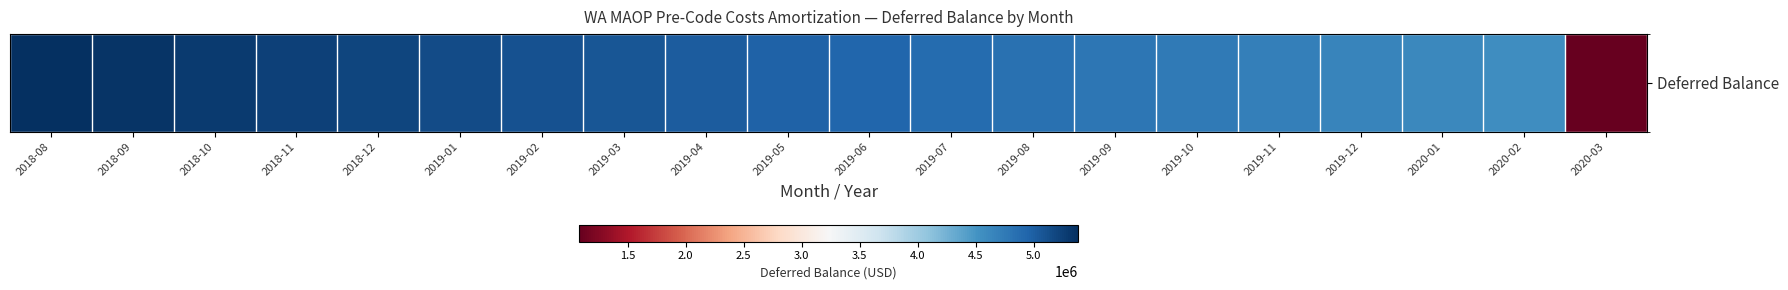

Rank the categories by value from highest to lowest.

2018-08, 2018-09, 2018-10, 2018-11, 2018-12, 2019-01, 2019-02, 2019-03, 2019-04, 2019-05, 2019-06, 2019-07, 2019-08, 2019-09, 2019-10, 2019-11, 2019-12, 2020-01, 2020-02, 2020-03